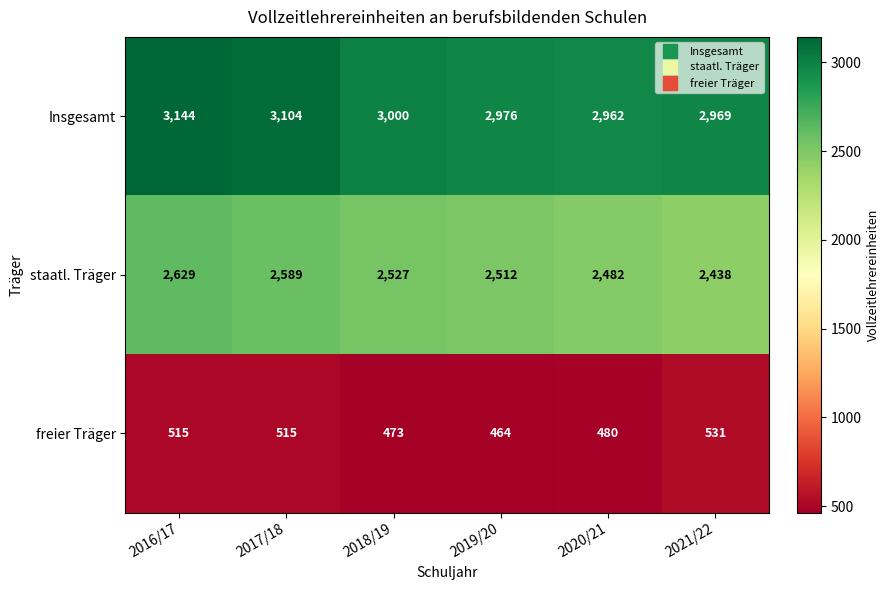

What is the approximate value of freier Träger at 2020/21?

480